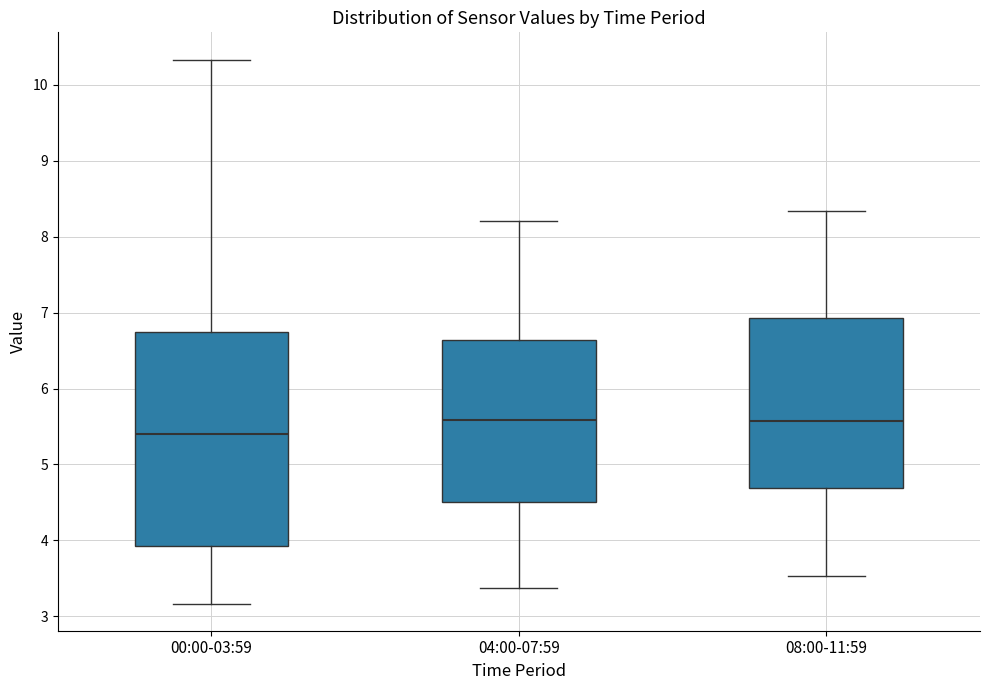

Reading left to right, transcribe this box plot: for each box, give where its median line is, the range the box spans, and where its two whiskers end, as read against the y-axis. The values are not printed on the chart, so give them approximately, as read against the axis.

00:00-03:59: median 5.4, box 3.9 to 6.7, whiskers 3.2 to 10.3
04:00-07:59: median 5.6, box 4.5 to 6.6, whiskers 3.4 to 8.2
08:00-11:59: median 5.6, box 4.7 to 6.9, whiskers 3.5 to 8.3